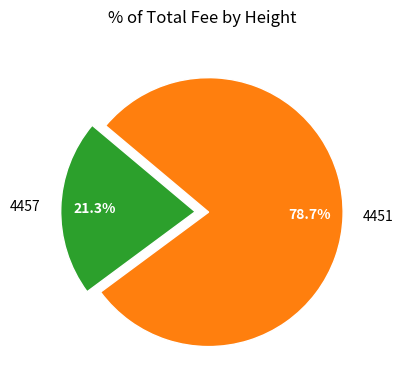

Does any single category account for the majority?

Yes